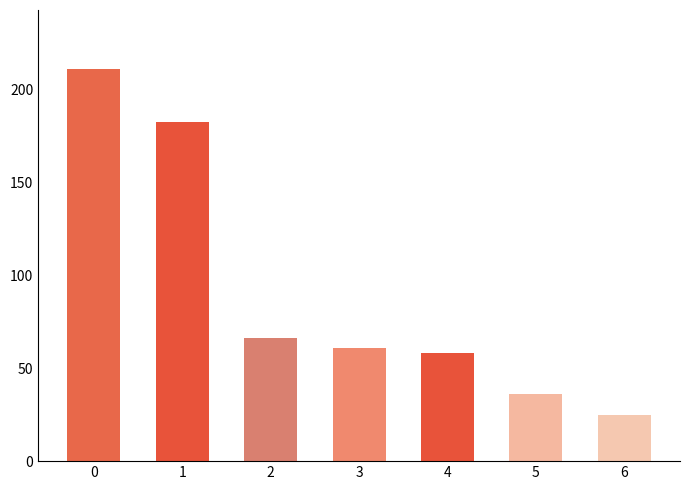

What is the difference between the maximum and minimum values?

186.0